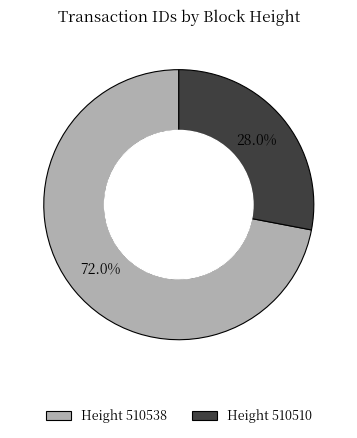

Which category has the biggest portion of the pie?

Height 510538